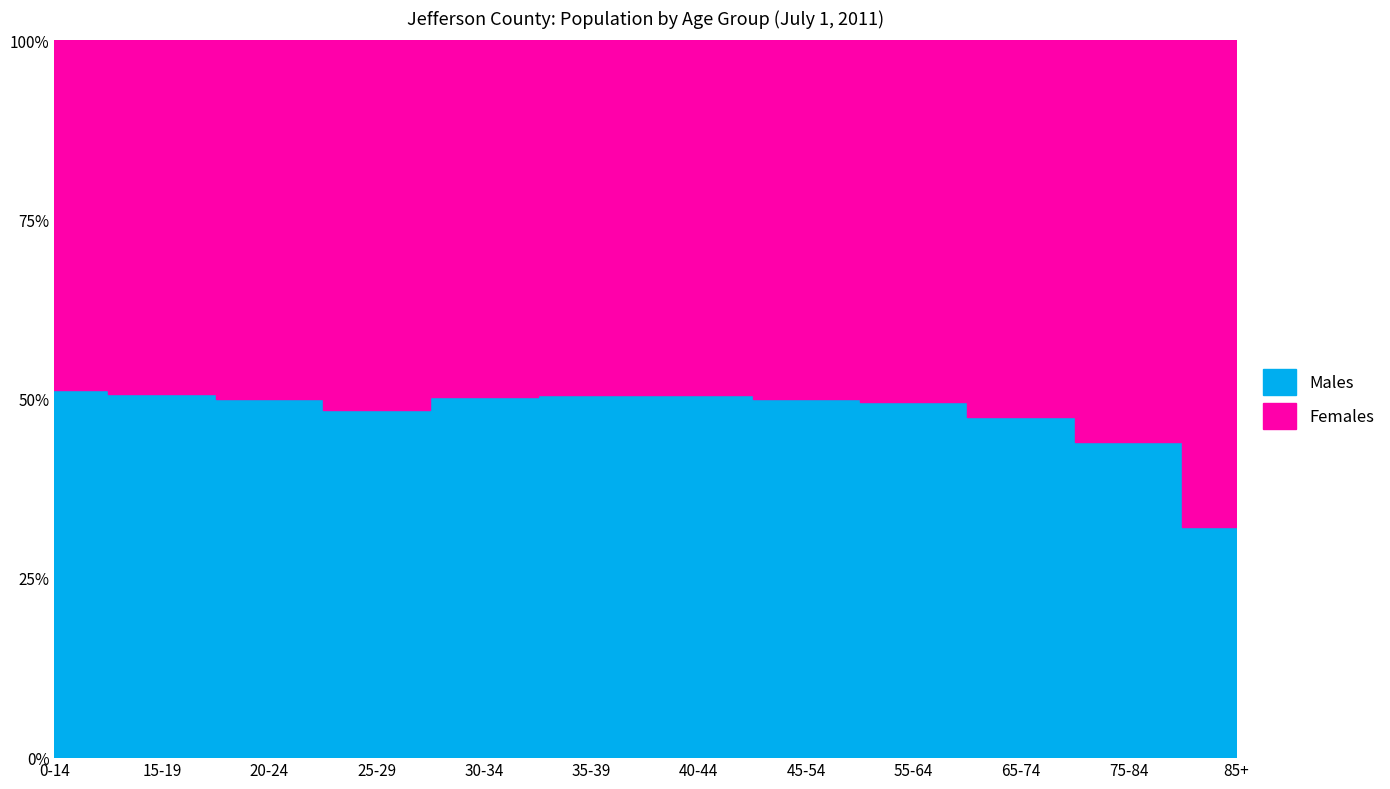

What are all the series names shown in the legend?

Males, Females